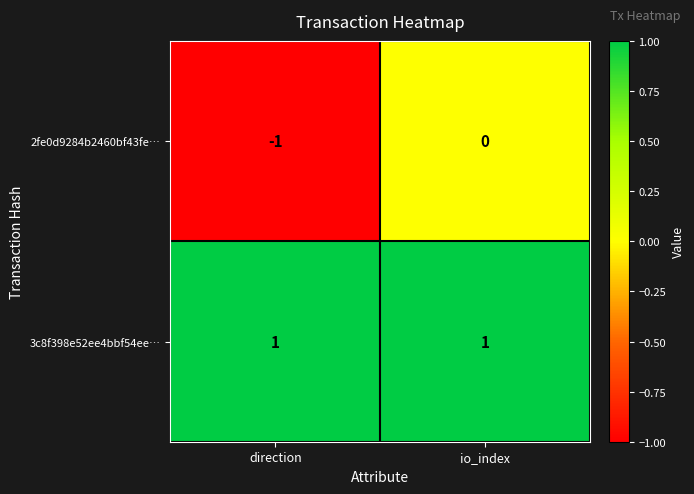

List the series in order of their peak value, highest first.

3c8f398e52ee4bbf54ee…, 2fe0d9284b2460bf43fe…